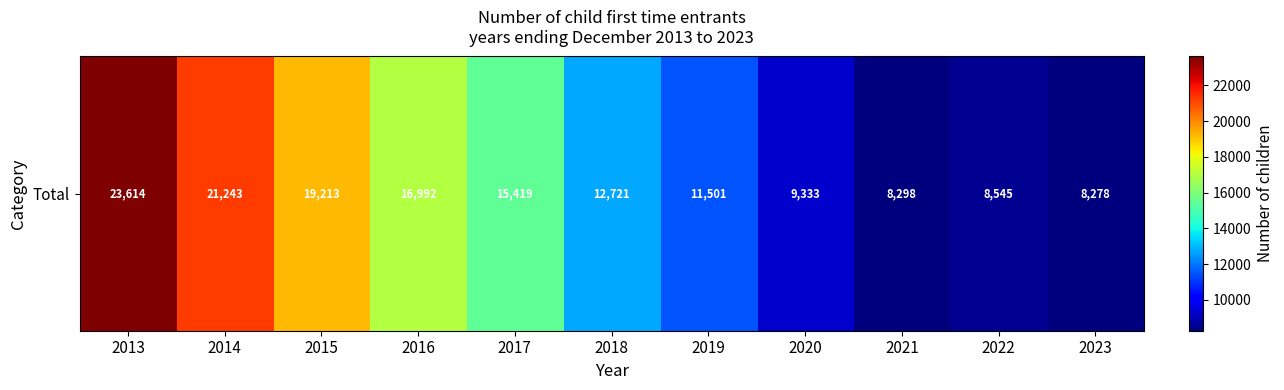

Reading left to right, list all the values displayed in this chart.

23613.6	21242.6	19213.1	16992.4	15419.3	12720.8	11500.9	9332.5	8298.3	8544.6	8278.1